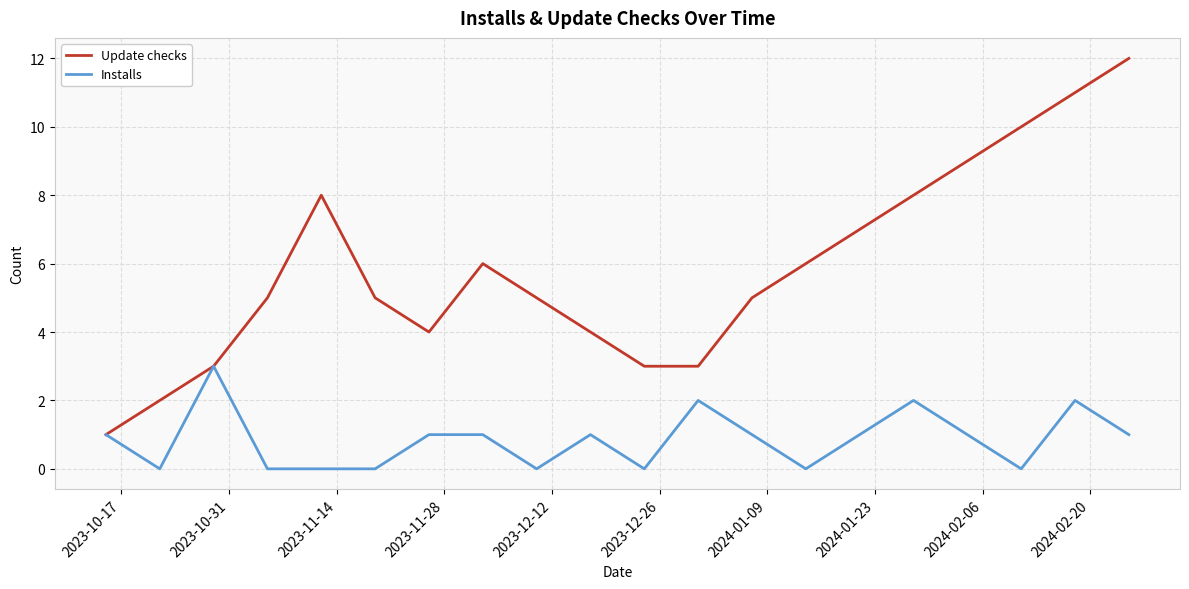

Which series has the widest spread of values?

Update checks